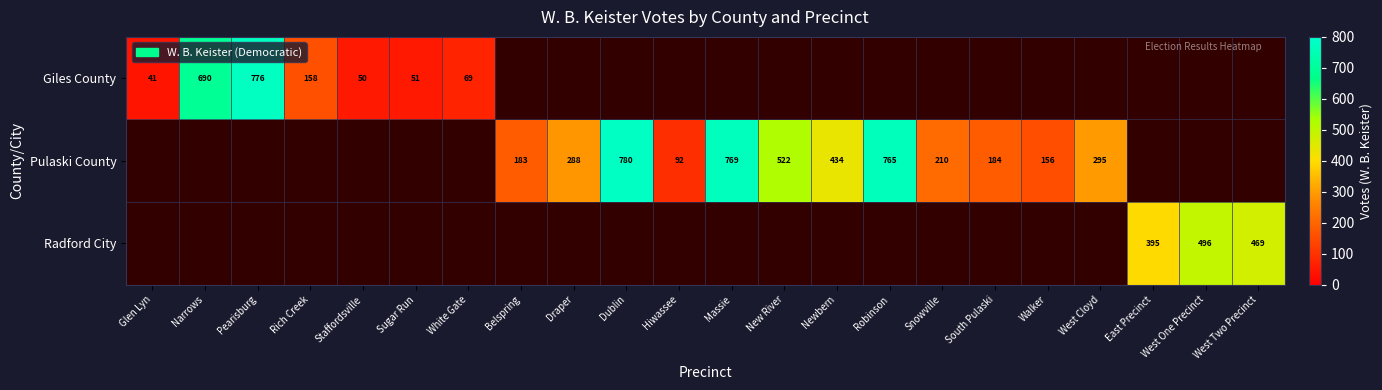

What is the smallest value displayed?

41.0